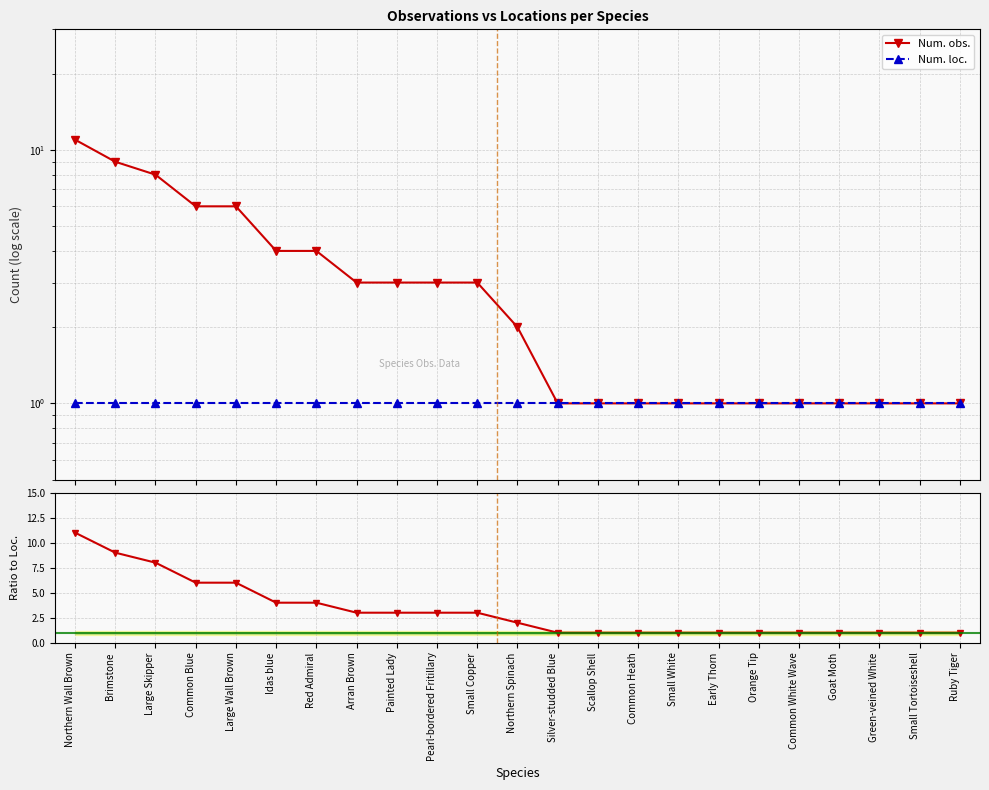

Rank the series at Painted Lady from highest to lowest value.

Num. obs., Num. obs. / Num. loc., Num. loc.